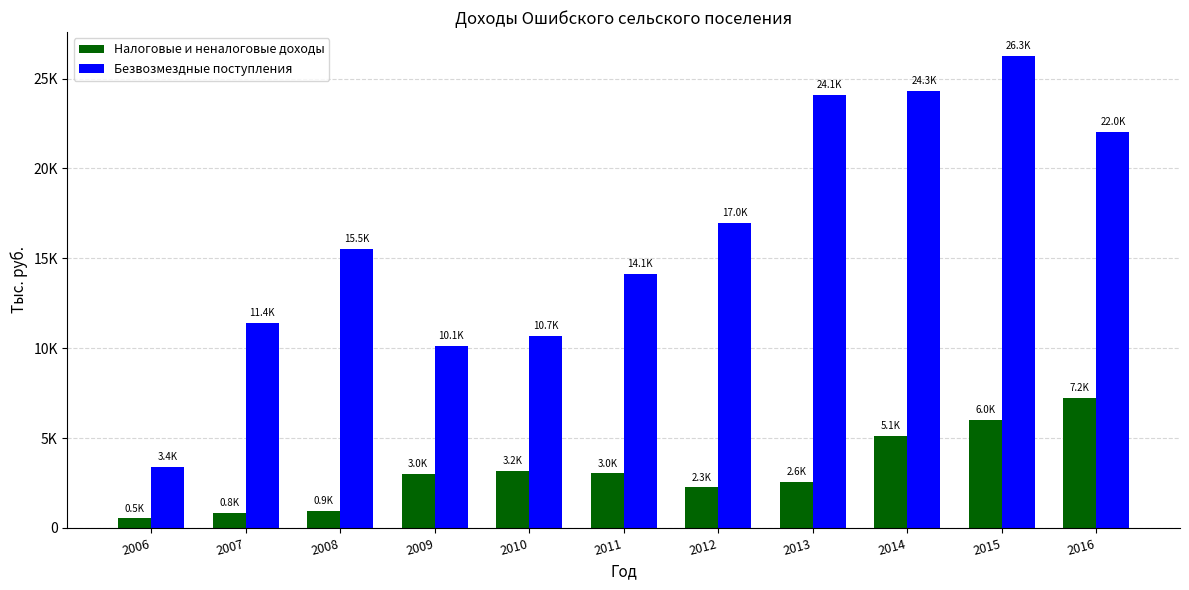

Rank the series by their maximum value, from highest to lowest.

Безвозмездные поступления, Налоговые и неналоговые доходы